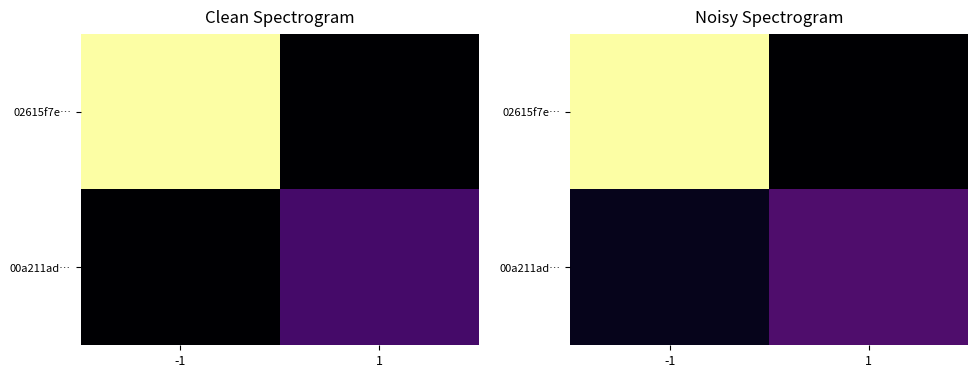

At which category is the sum across all series the highest?

-1